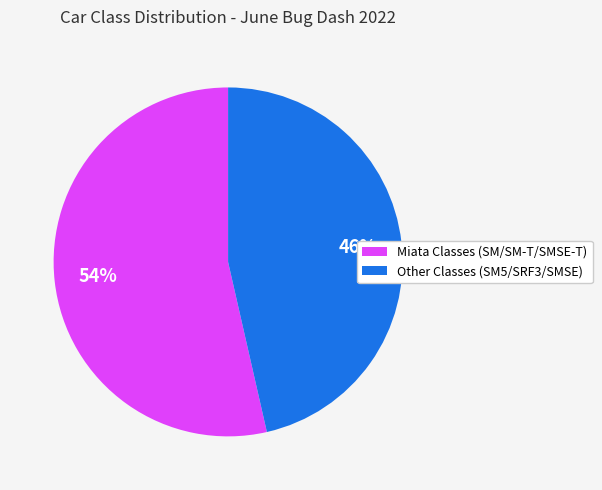

To the nearest percent, what is the average slice percentage?

50%